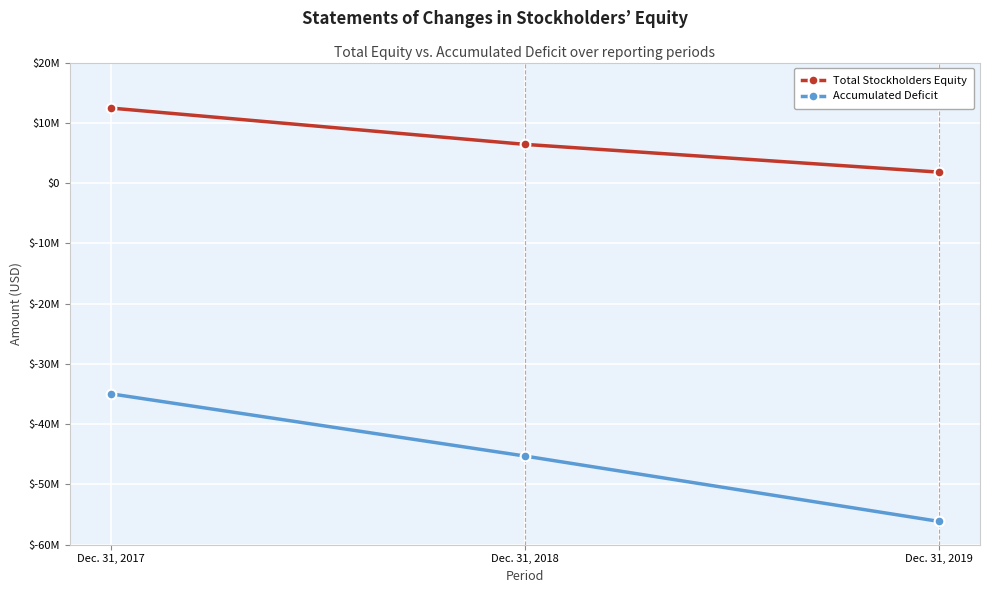

What are all the series names shown in the legend?

Total Stockholders Equity, Accumulated Deficit